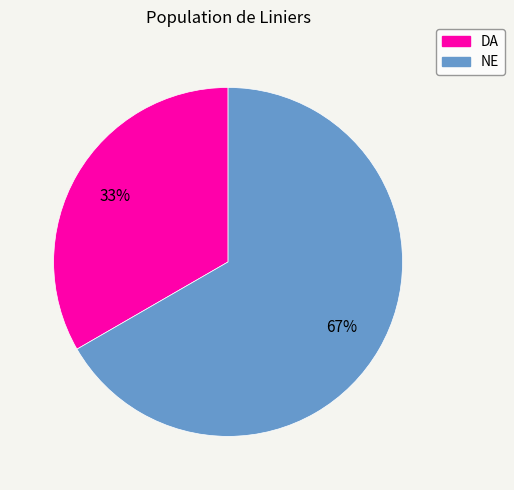

How many slices are in this pie chart?

2